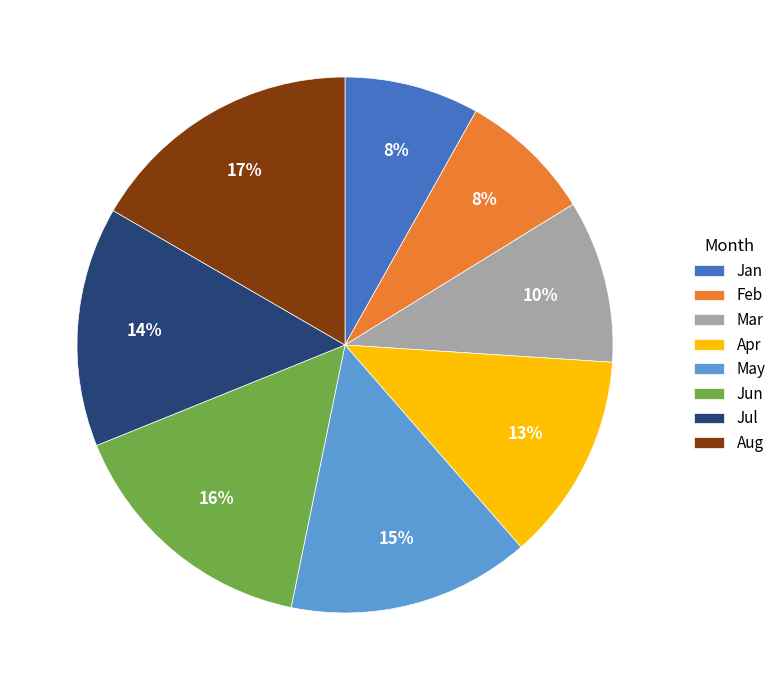

Combined, do Mar and Apr account for over 50%?

No